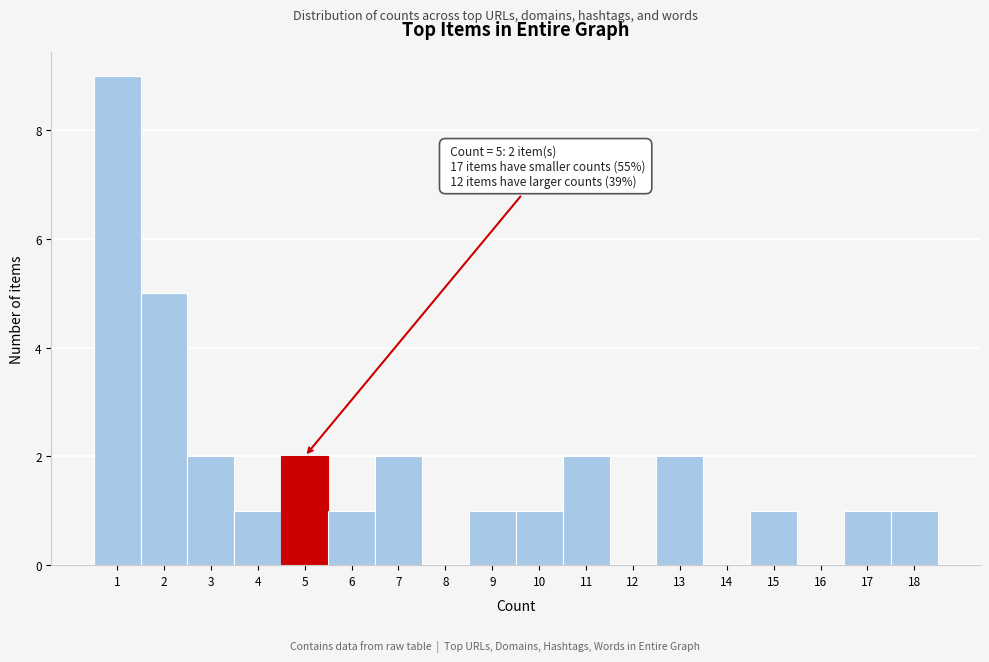

Over which range of the x-axis is the bar tallest?

0.5 to 1.5